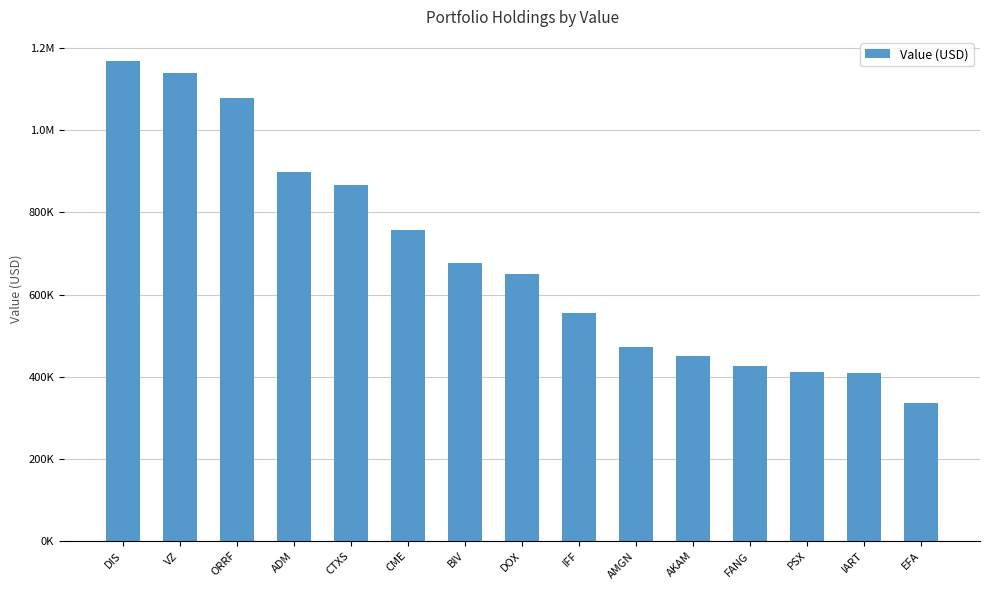

What is the label of the 8th bar from the right?

DOX